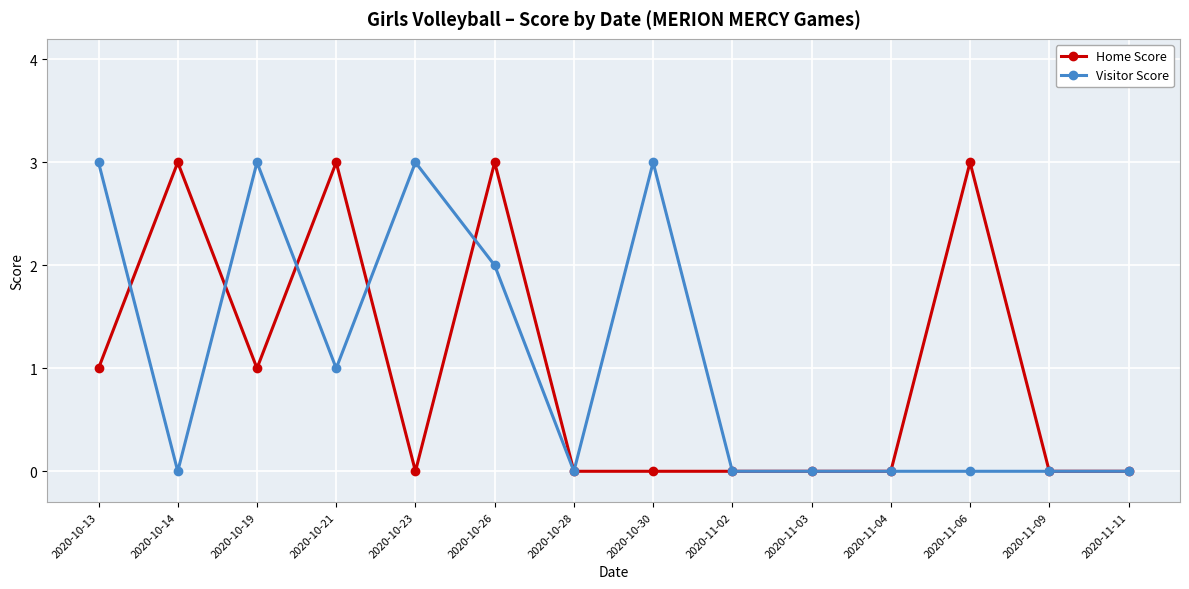

Rank the series at 2020-10-23 from highest to lowest value.

Visitor Score, Home Score